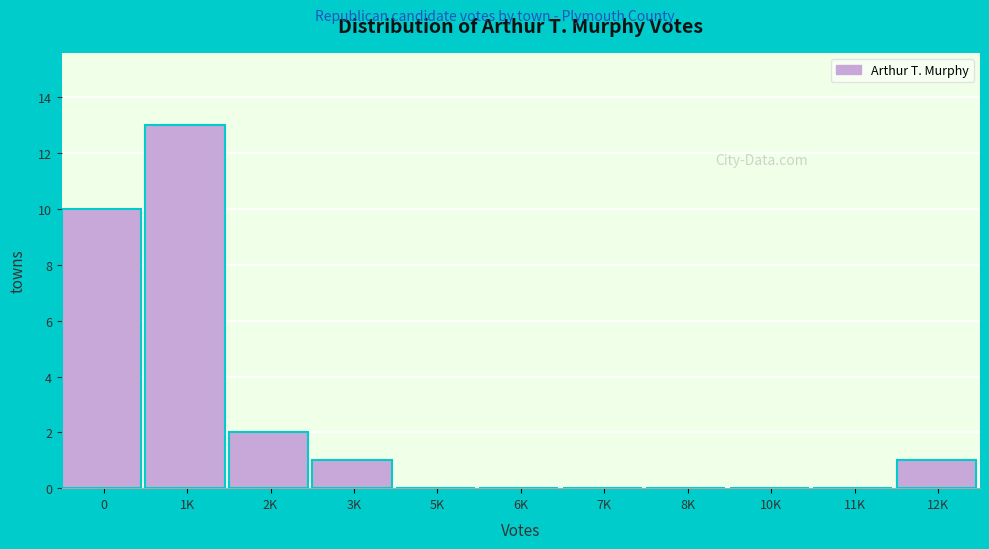

Reading right to left, list all the values displayed in this chart.

12K=1	11K=0	10K=0	8K=0	7K=0	6K=0	5K=0	3K=1	2K=2	1K=13	0=10